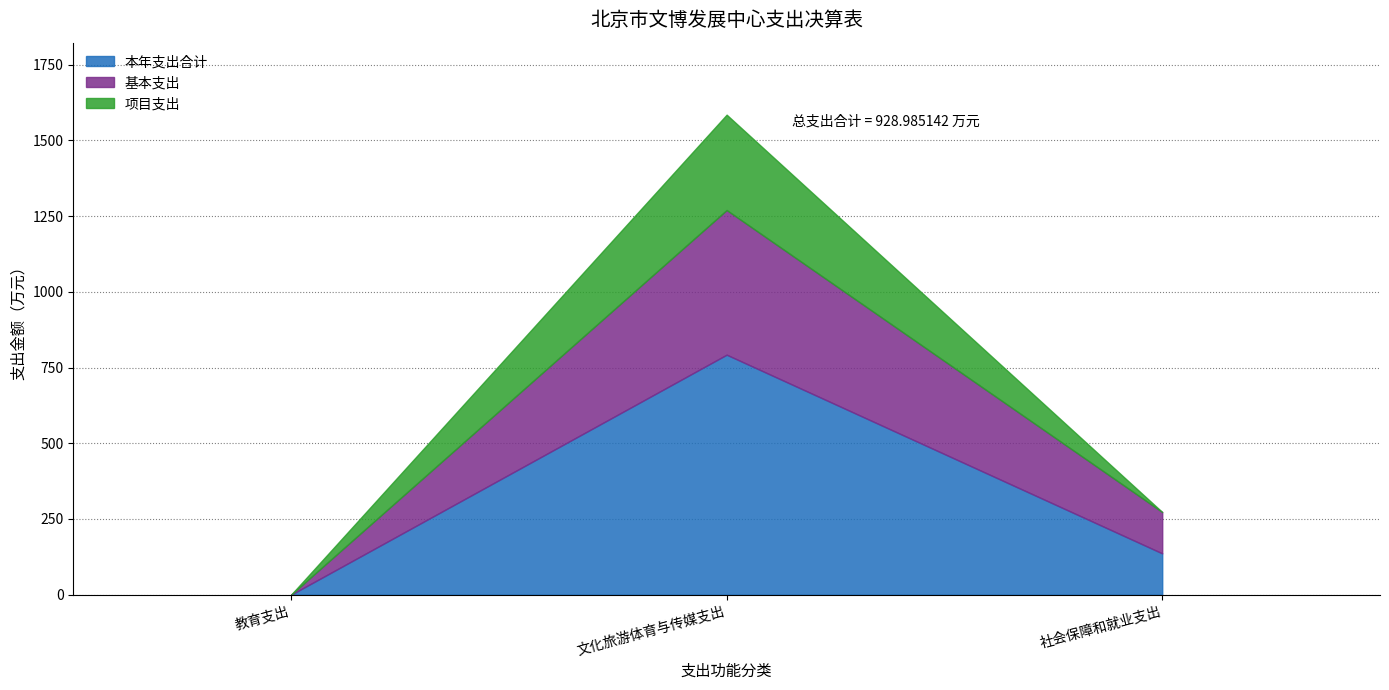

What are all the series names shown in the legend?

本年支出合计, 基本支出, 项目支出